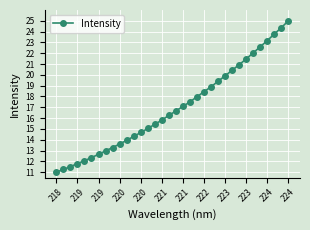

What is the value of the 10th point from the left?

13.6